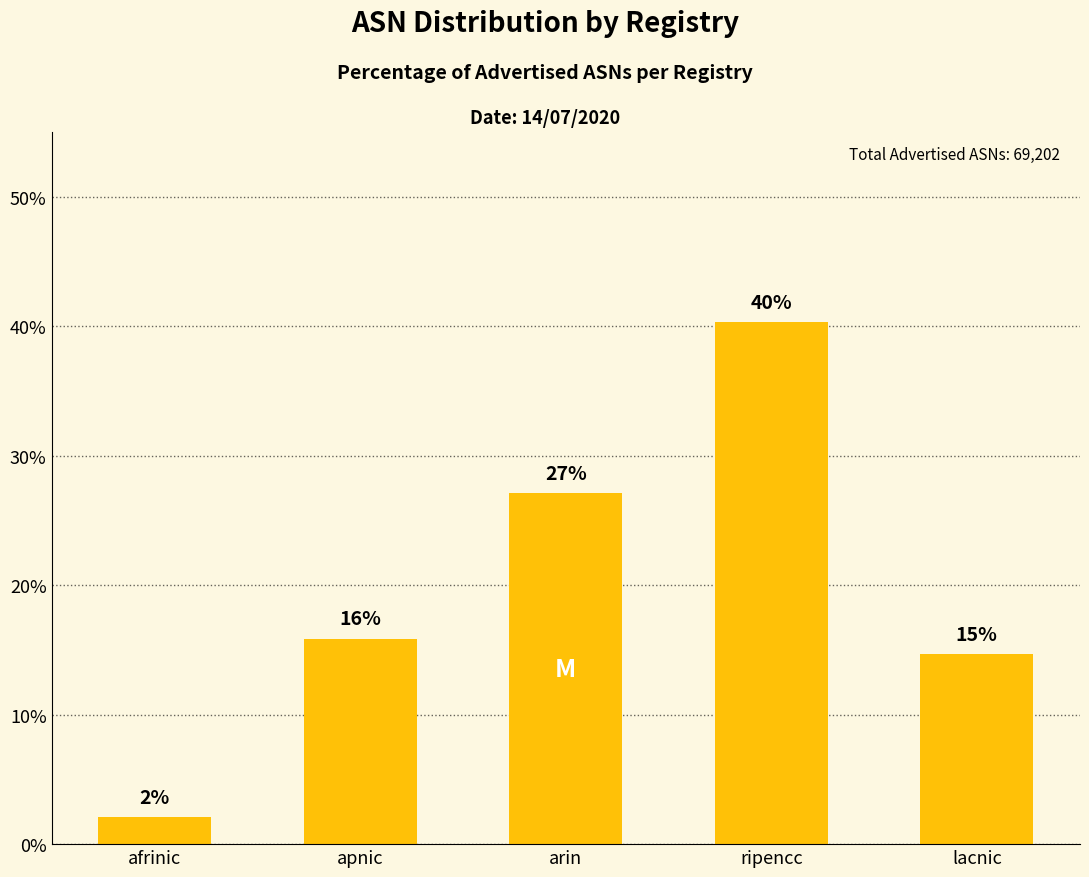

What position from the left is arin?

3